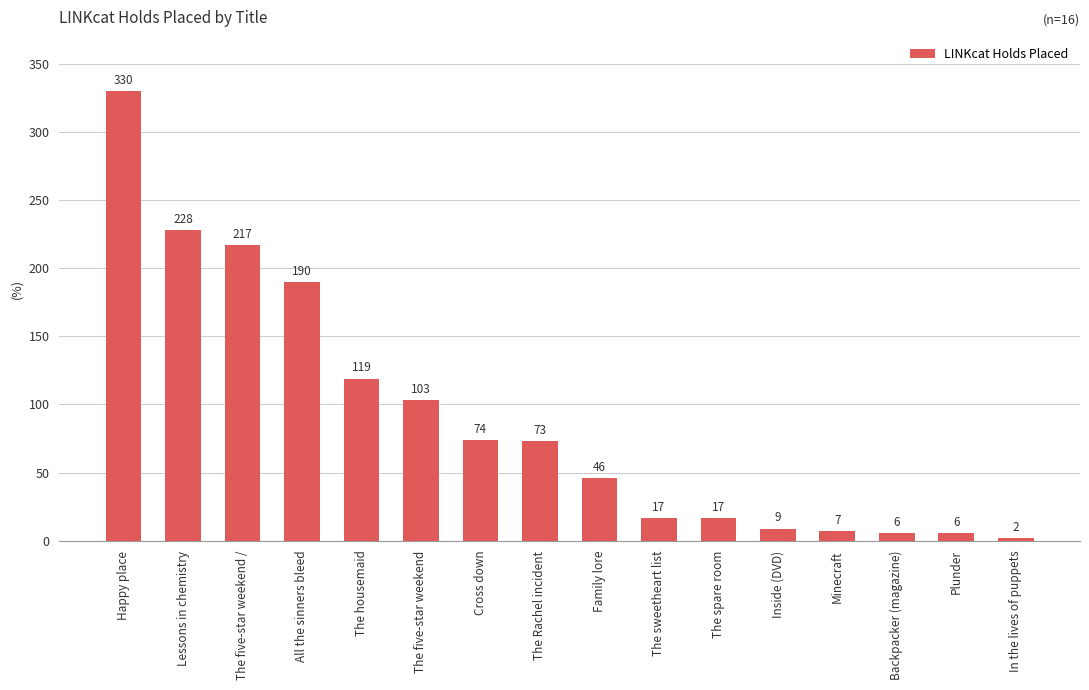

Does the chart contain stacked bars?

No